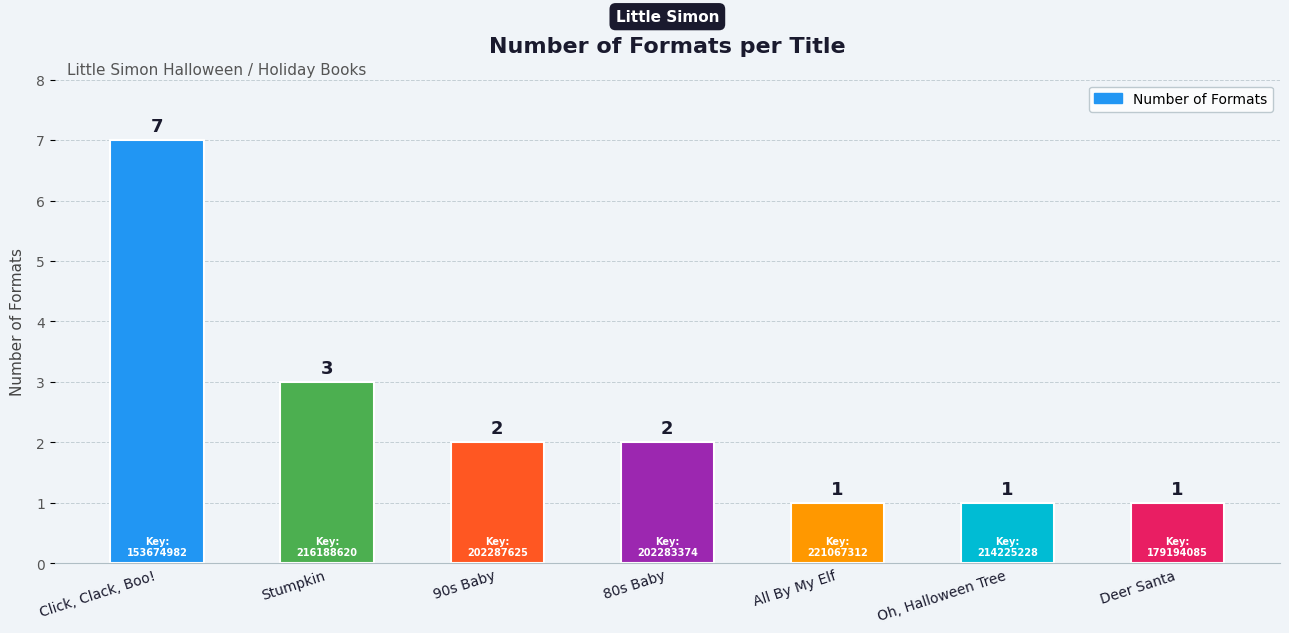

Reading left to right, list all the values displayed in this chart.

7	3	2	2	1	1	1